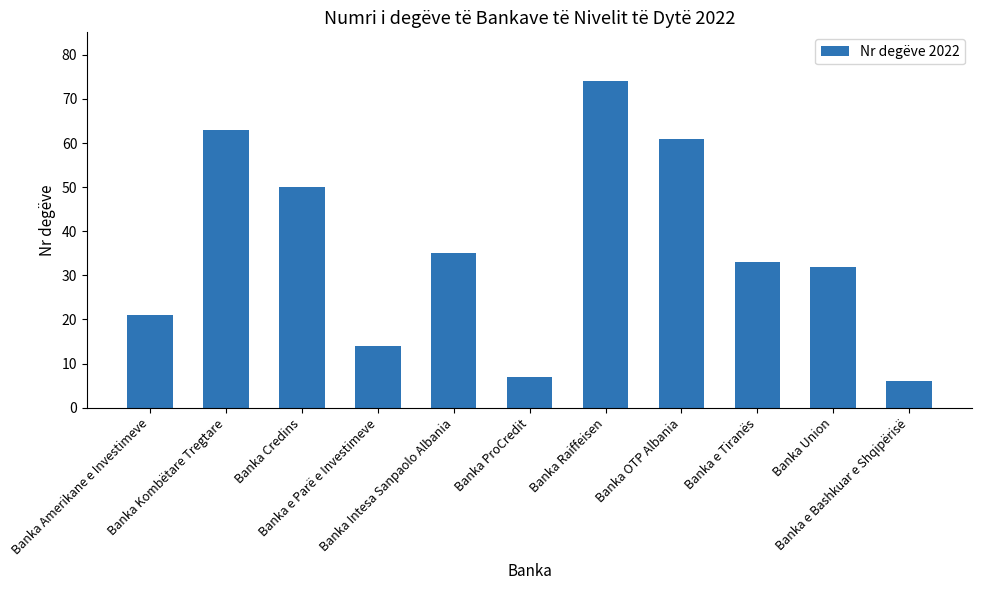

The chart shows a value of 32 at Banka Union. True or false?

True